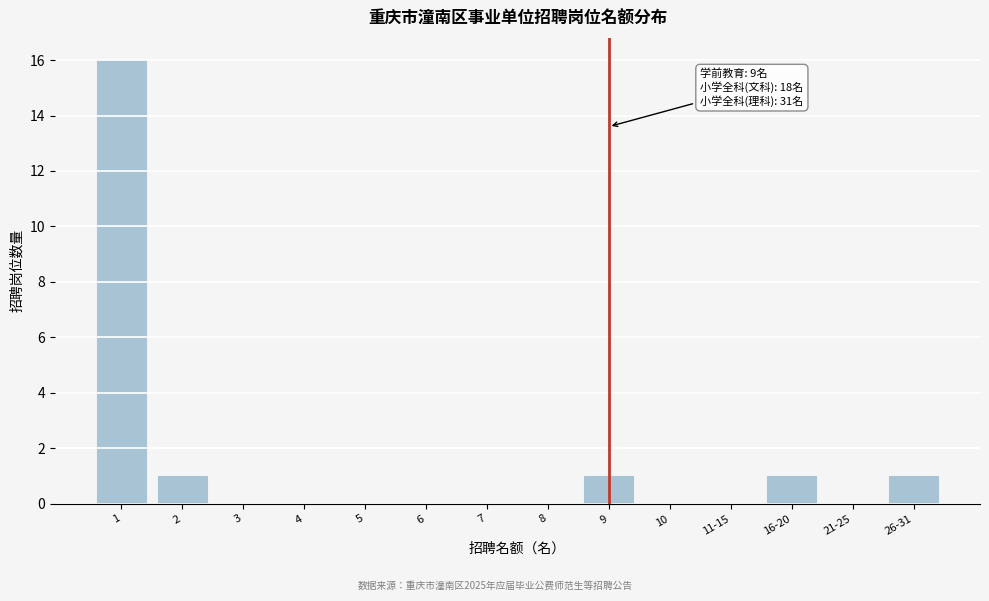

Reading left to right, what are all the values shown in this chart?

1=16	2=1	3=0	4=0	5=0	6=0	7=0	8=0	9=1	10=0	11-15=0	16-20=1	21-25=0	26-31=1